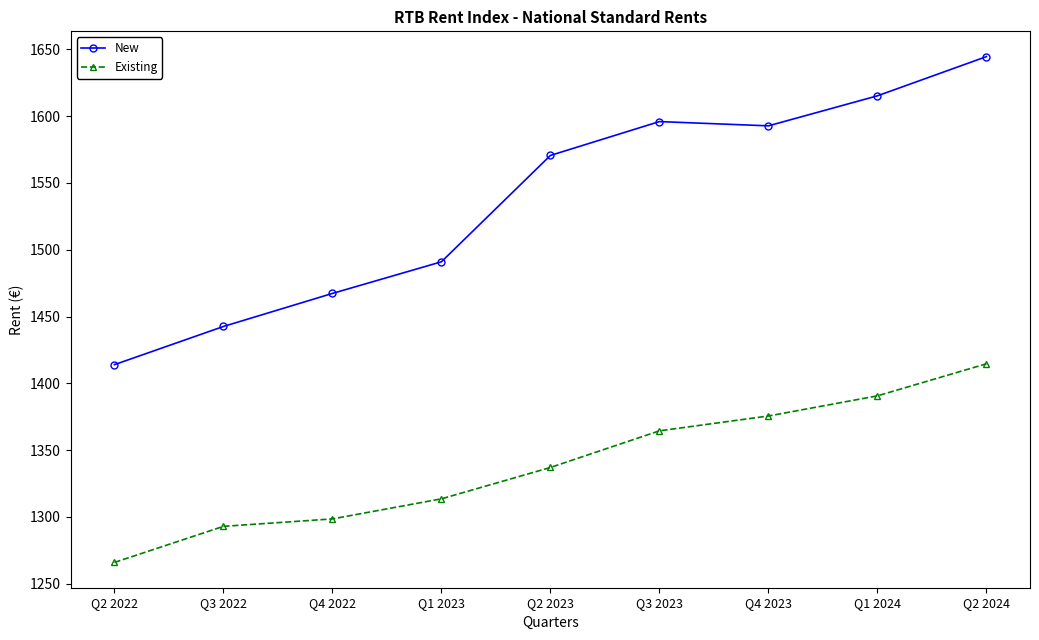

Which category has the lowest value across all series?

Q2 2022